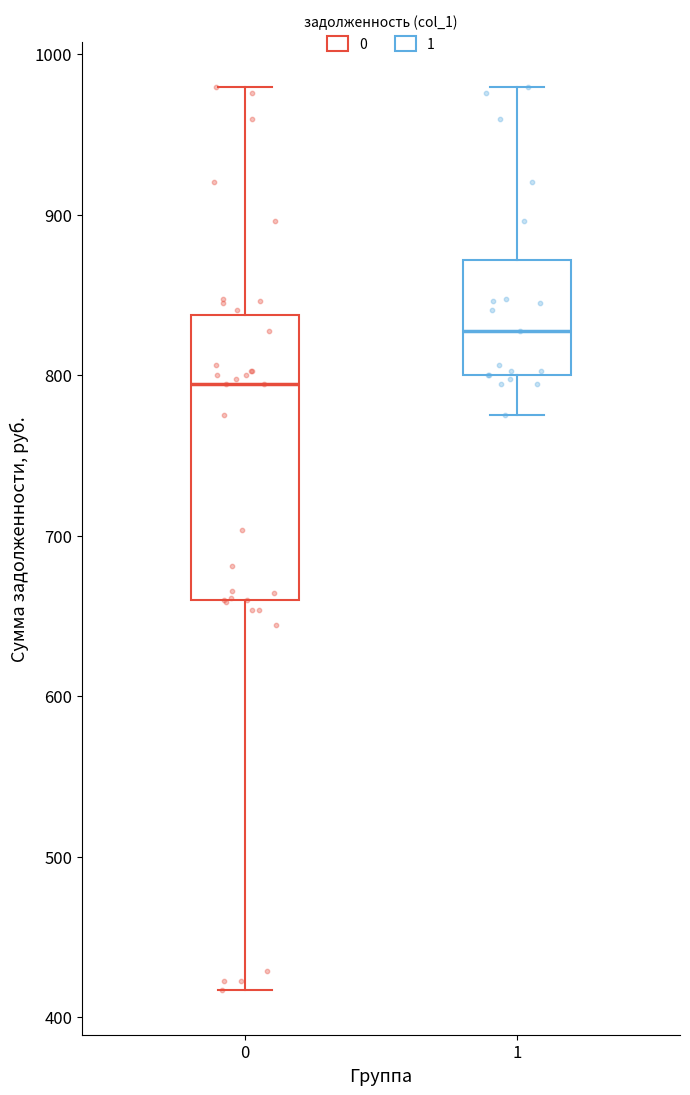

Reading left to right, transcribe this box plot: for each box, give where its median line is, the range the box spans, and where its two whiskers end, as read against the y-axis. The values are not printed on the chart, so give them approximately, as read against the axis.

0: median 790, box 660 to 840, whiskers 420 to 980
1: median 830, box 800 to 870, whiskers 770 to 980